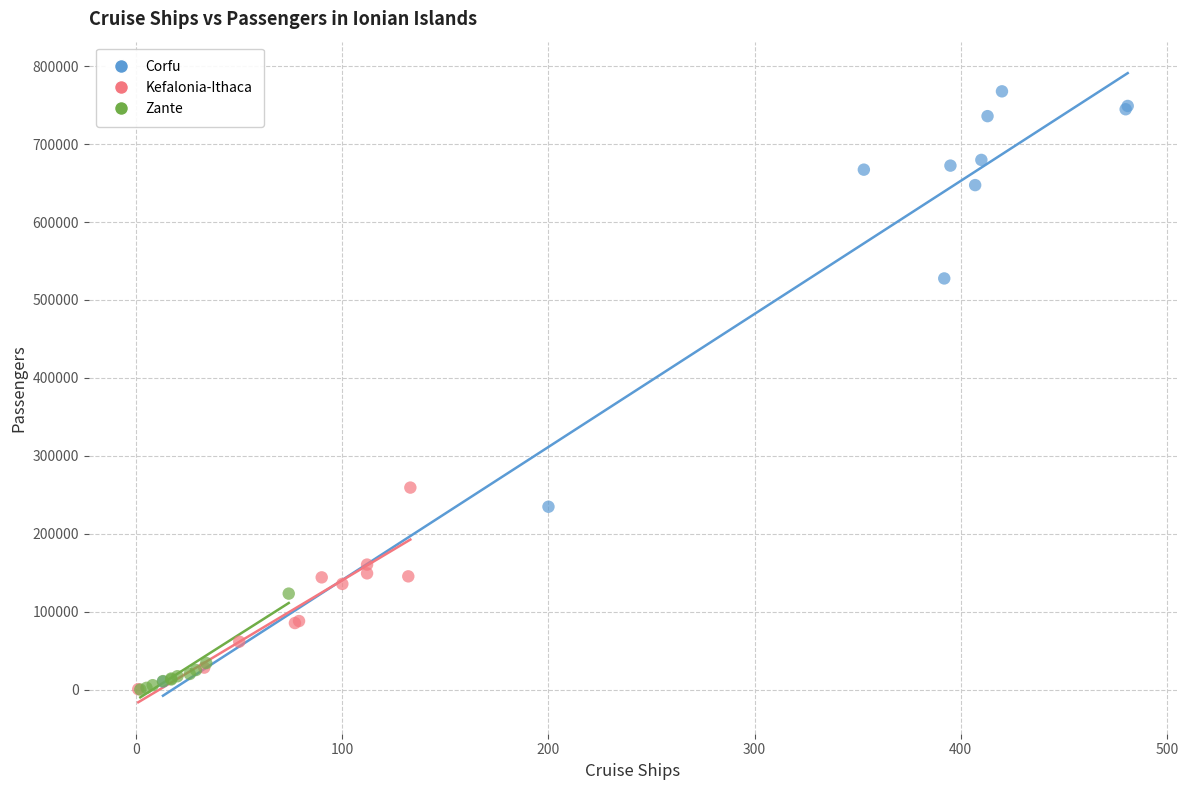

Which series has the widest spread of Y values?

Corfu